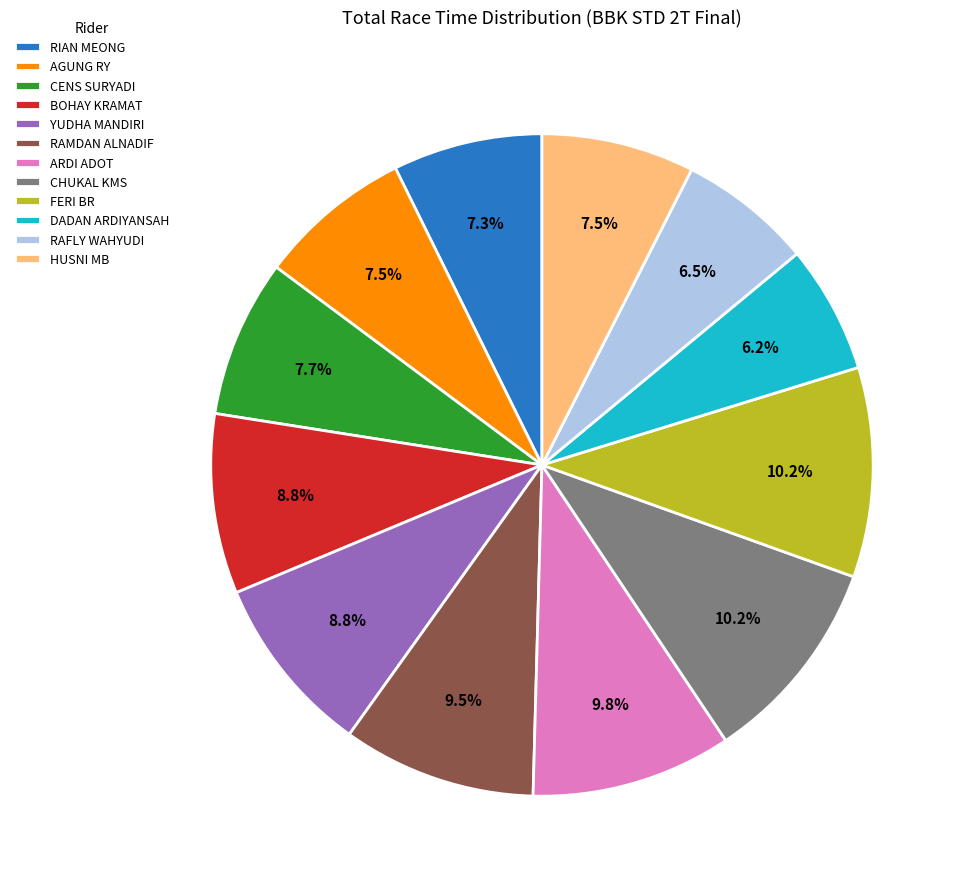

Which has a higher value, AGUNG RY or FERI BR?

FERI BR